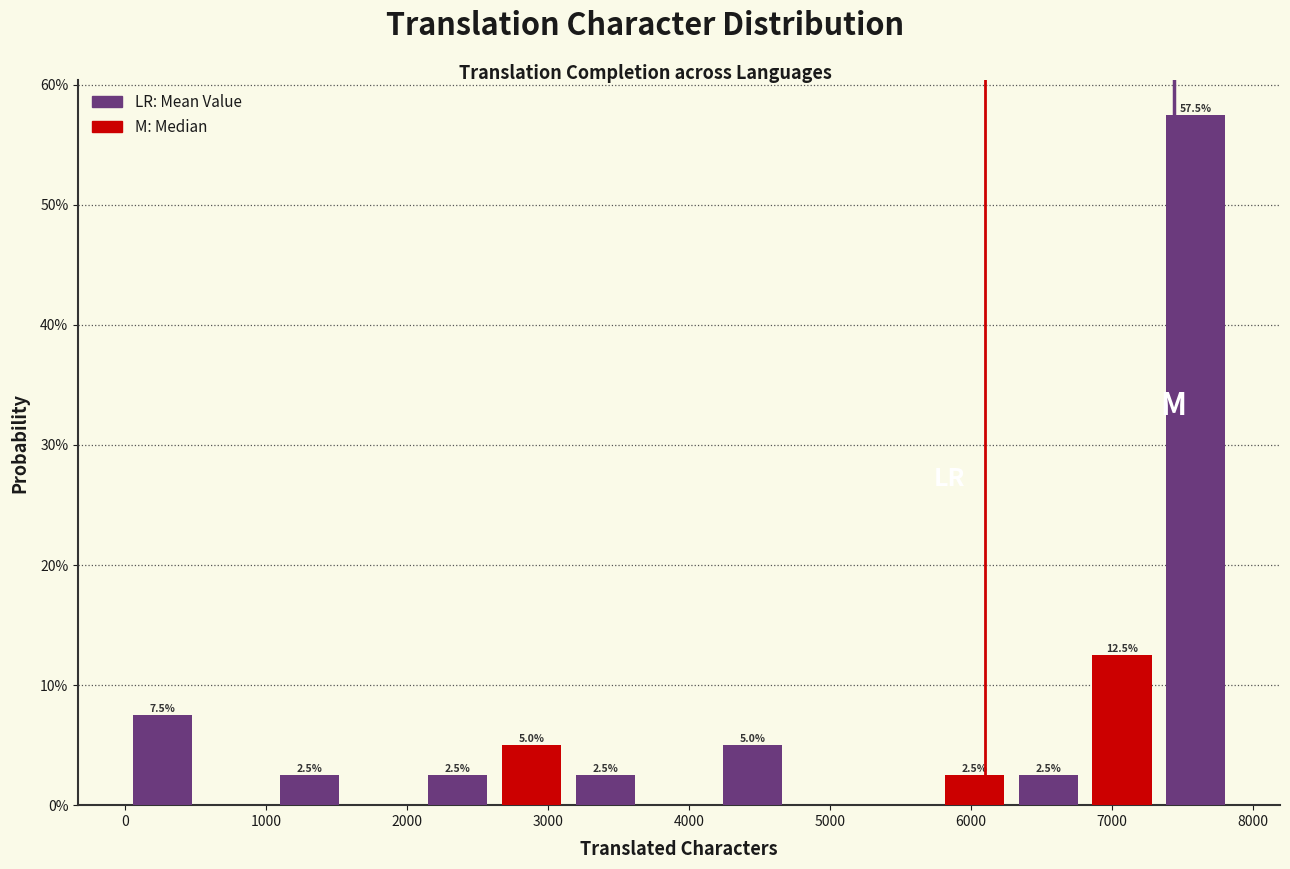

Which range on the x-axis has the tallest bar?

7300 to 7900